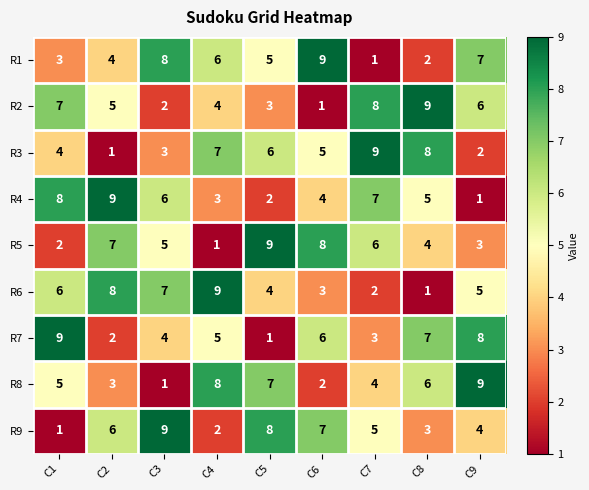

Is it true that R6 equals 6 at C1?

True